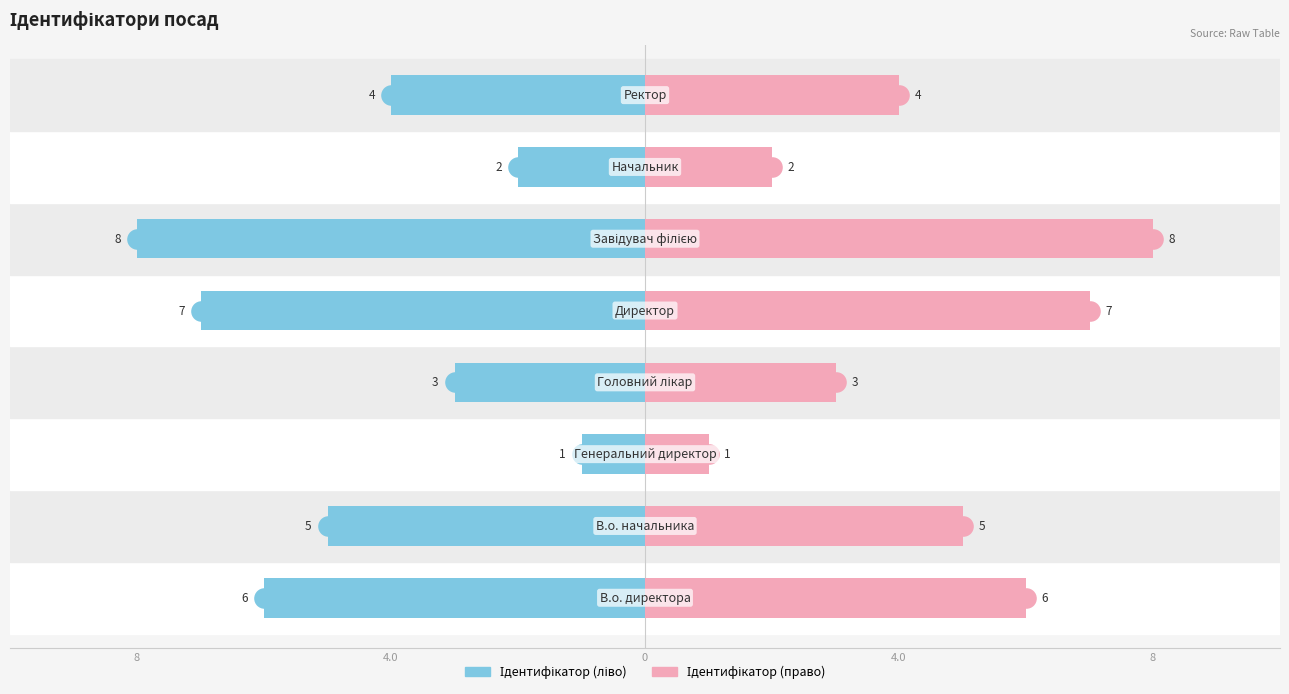

What are all the series names shown in the legend?

Ідентифікатор (ліво), Ідентифікатор (право)